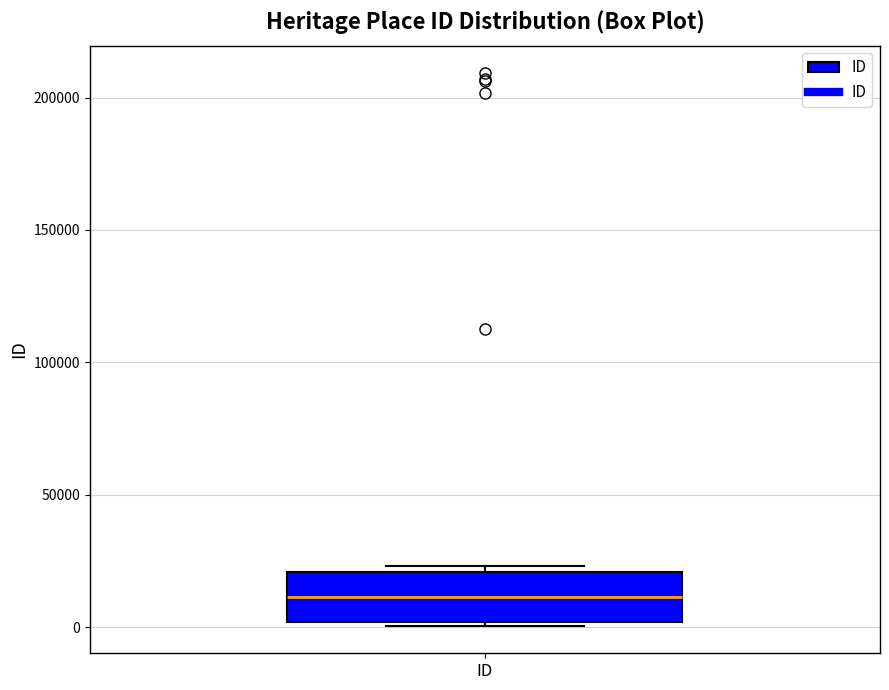

Read this box plot against the y-axis: the position of the median line, the range covered by the box, and the ends of both whiskers. The values are not printed on the chart, so give them approximately, as read against the axis.

median 10000, box 0 to 20000, whiskers 0 (just below the box's lower edge) to 25000